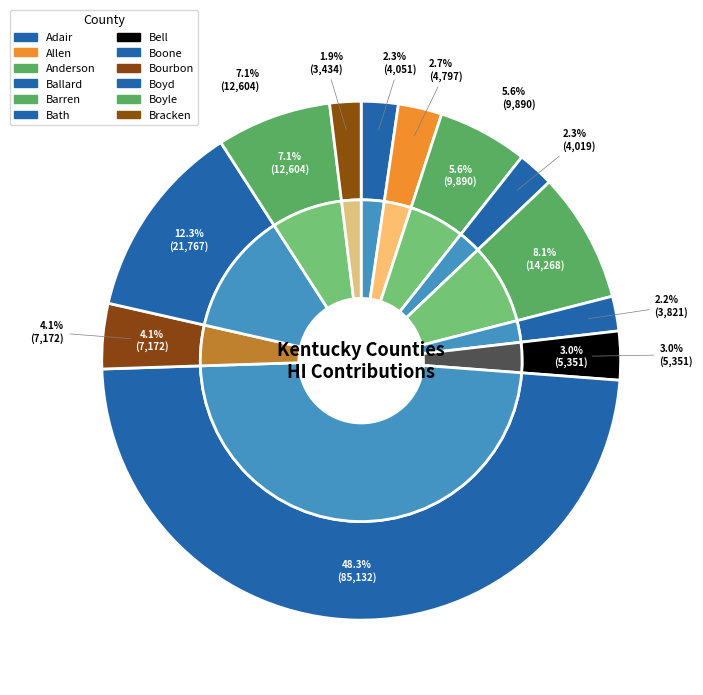

Count the number of slices in the pie.

12